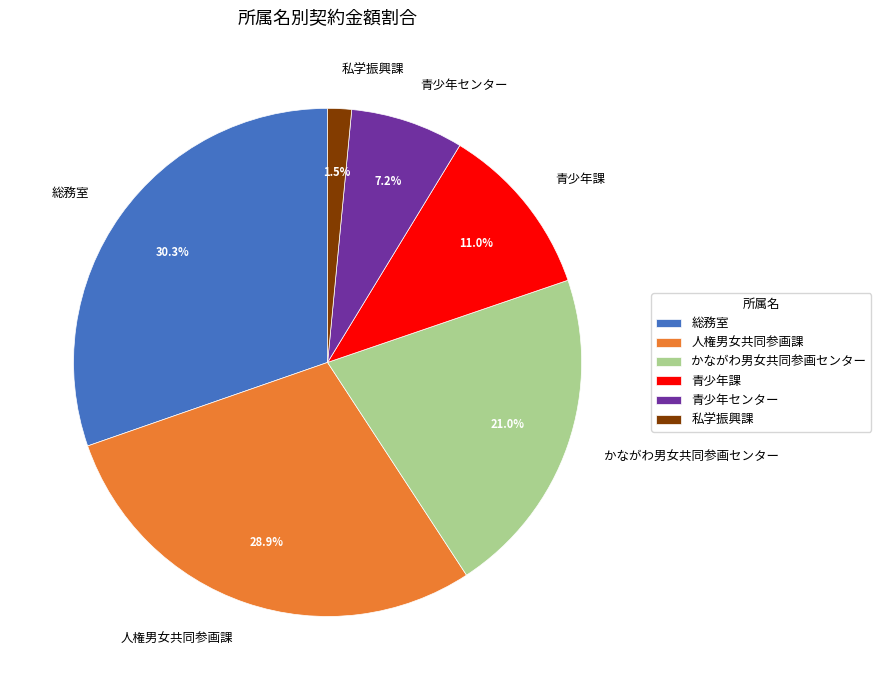

Which category has the biggest portion of the pie?

総務室